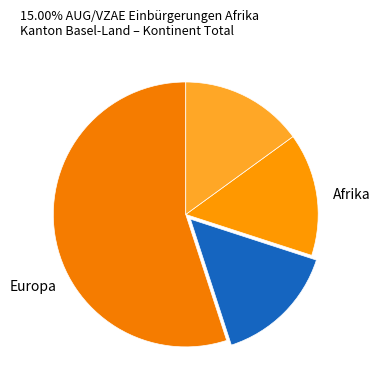

How many slices are in this pie chart?

4